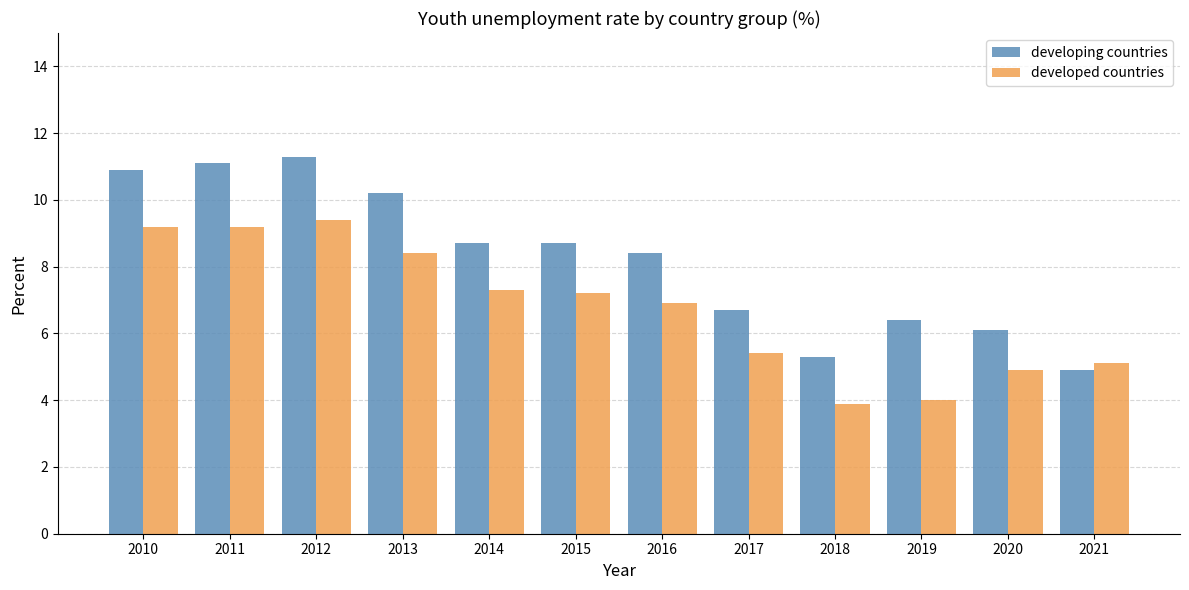

Reading left to right, list all the values displayed in this chart.

developing countries: 10.9	11.1	11.3	10.2	8.7	8.7	8.4	6.7	5.3	6.4	6.1	4.9
developed countries: 9.2	9.2	9.4	8.4	7.3	7.2	6.9	5.4	3.9	4.0	4.9	5.1